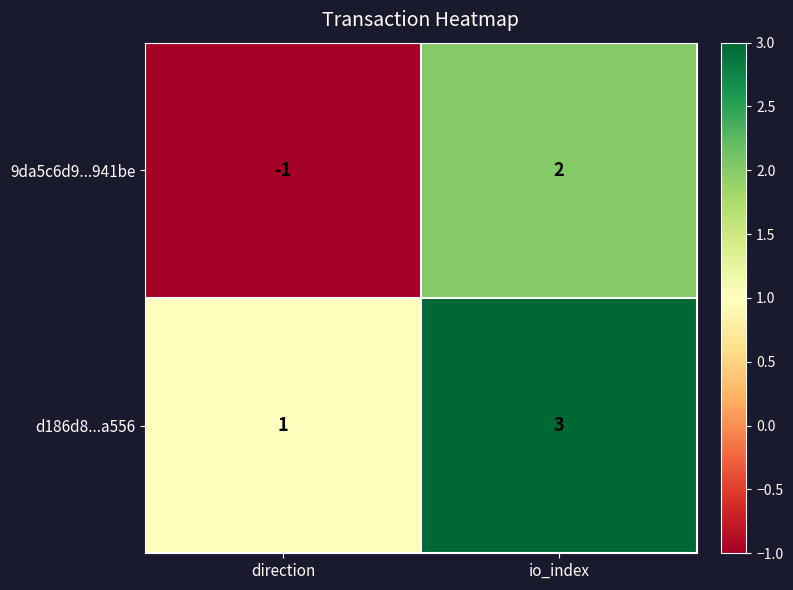

Rank the series by their maximum value, from highest to lowest.

d186d8...a556, 9da5c6d9...941be